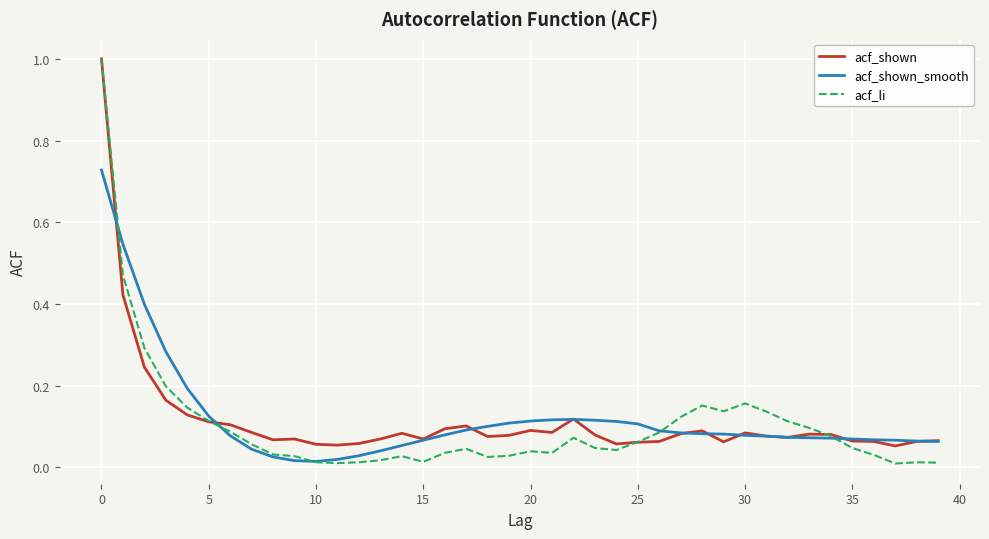

What is the maximum value shown in the chart?

1.0